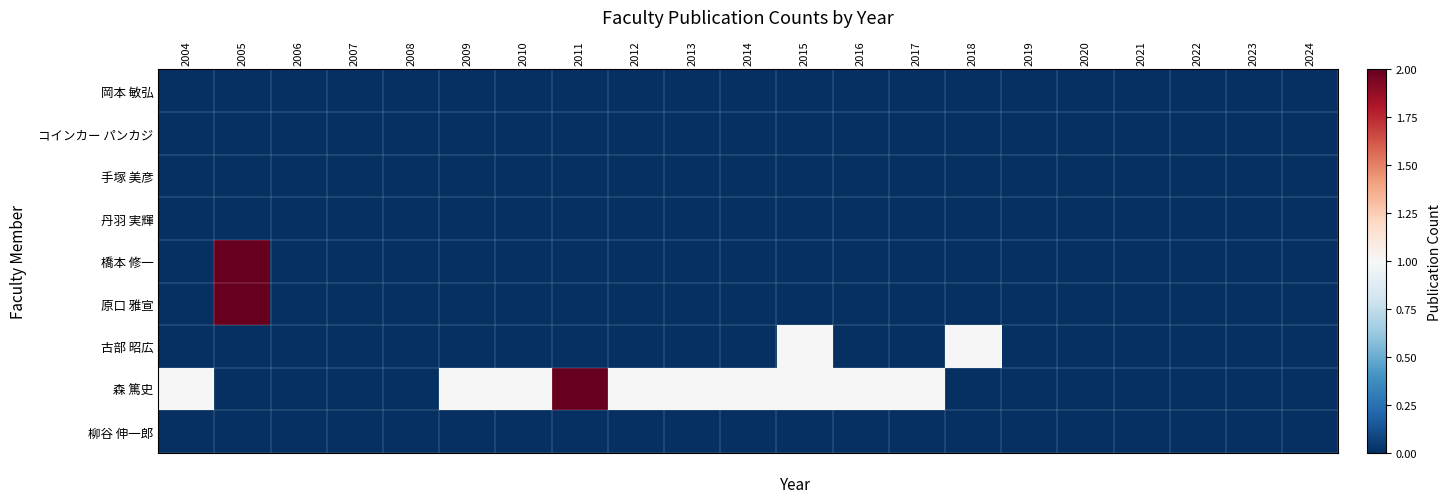

What is the difference between the highest and lowest values at 2005?

2